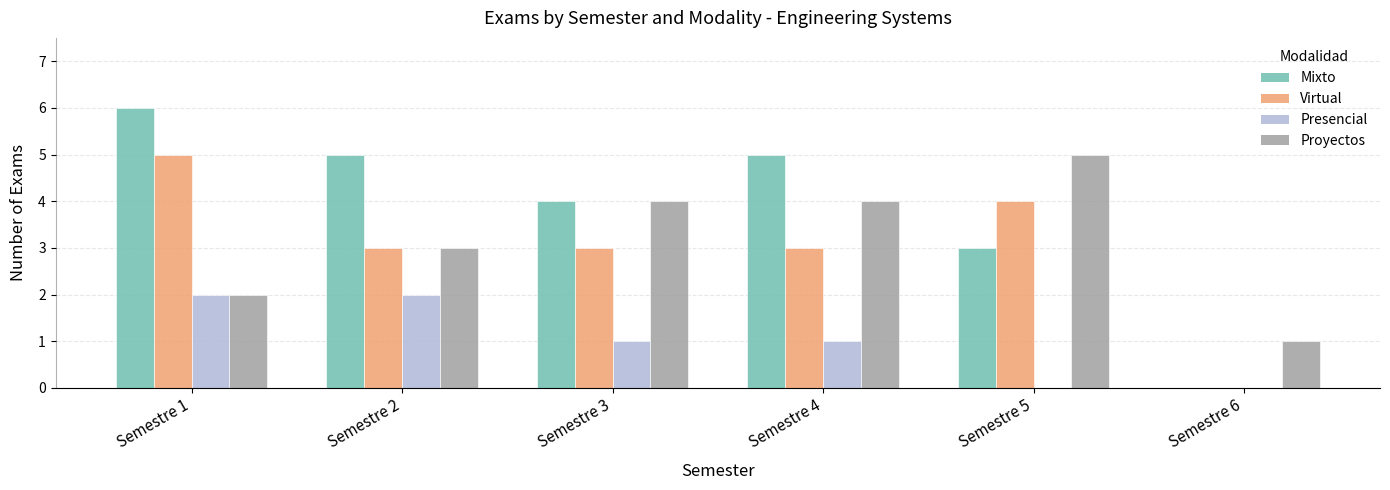

The Virtual series shows 3 at Semestre 4. True or false?

True